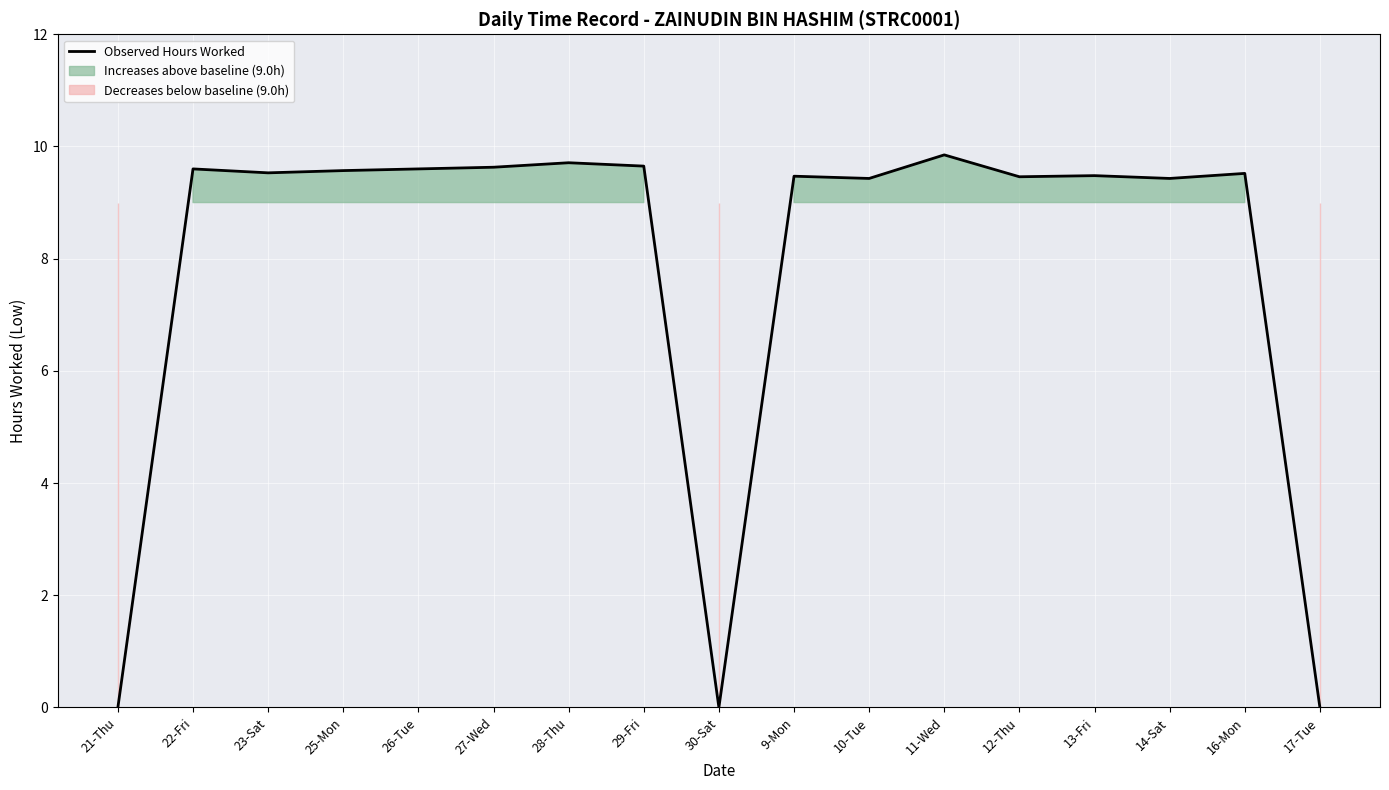

What is the label of the 16th point from the right?

22-Fri